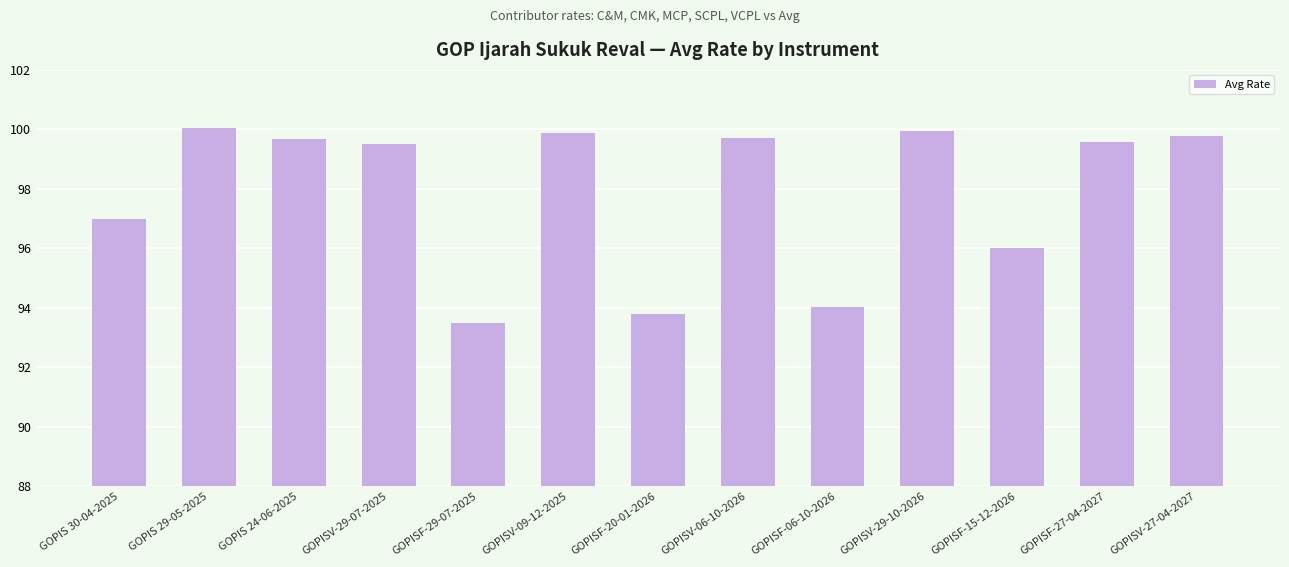

What is the label of the 1st bar from the right?

GOPISV-27-04-2027